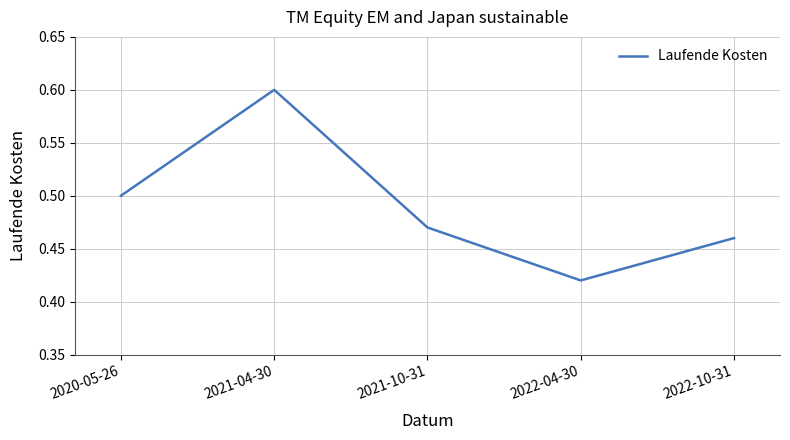

What is the maximum value shown in the chart?

0.6